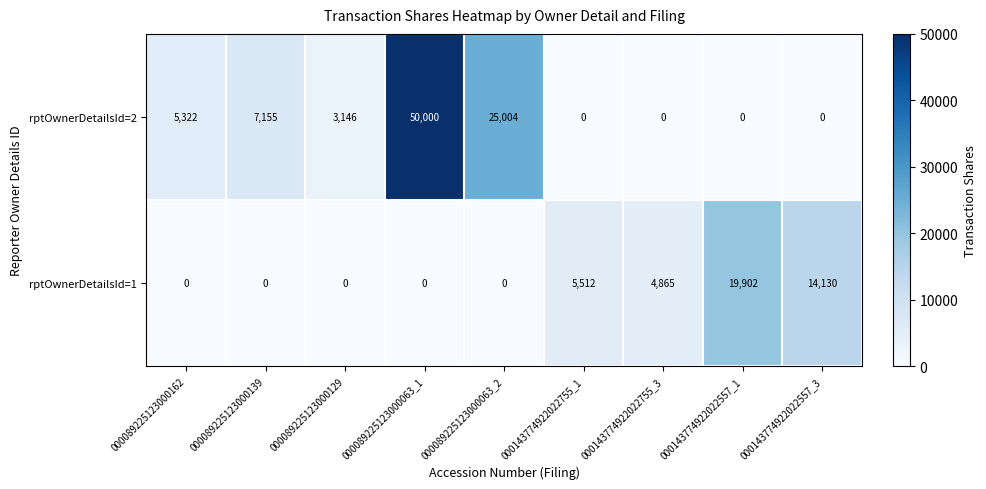

At which category is the sum across all series the highest?

000089225123000063_1